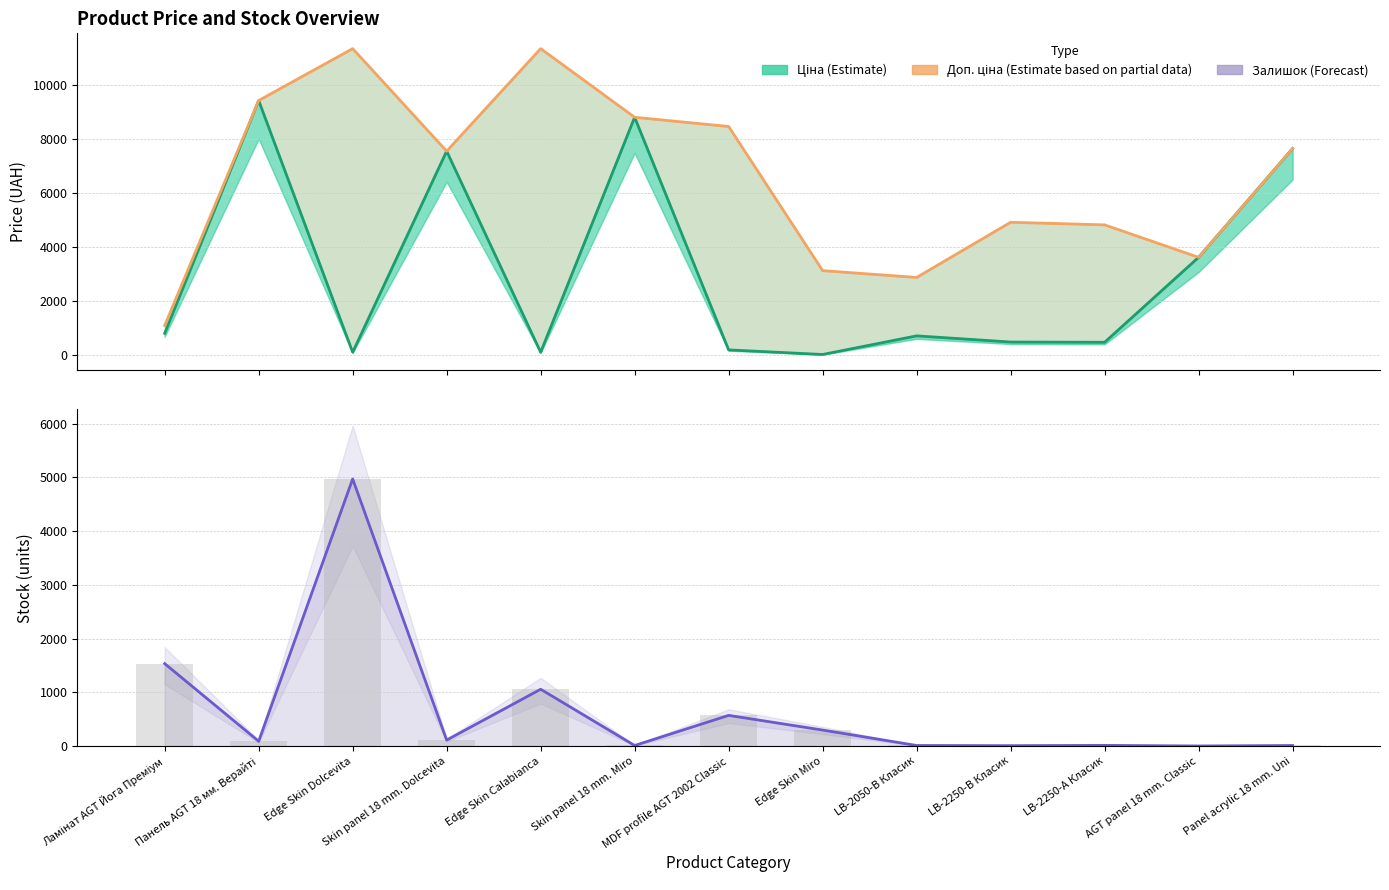

What position from the left is LB-2250-В Класик?

10